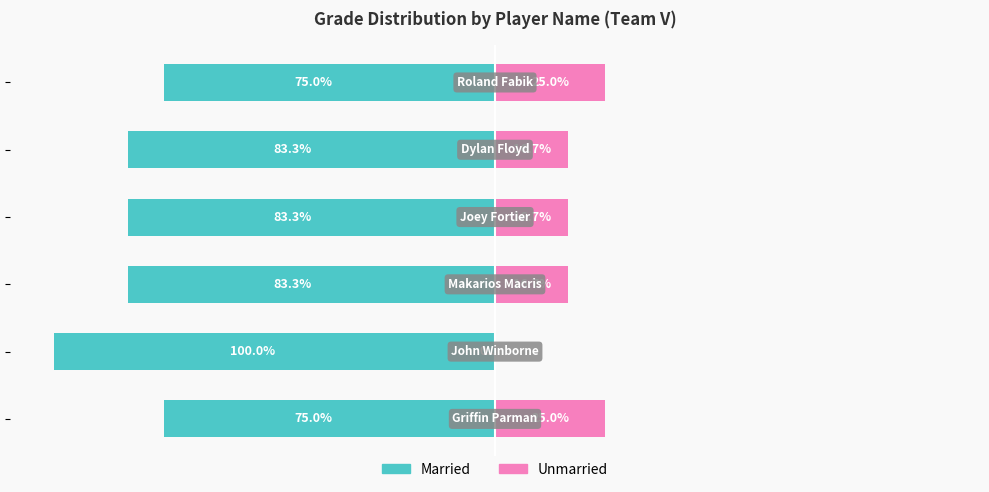

How many data points in Grade (Right) are less than 16?

1